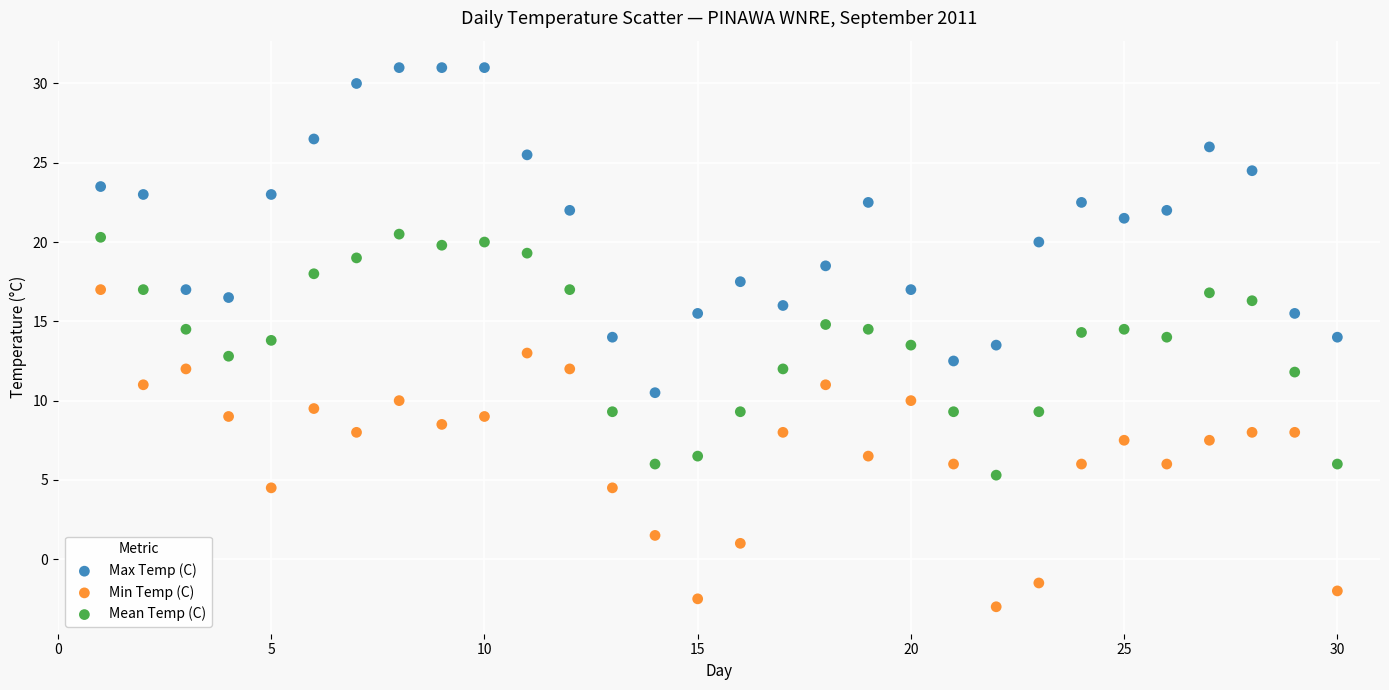

What are all the series names shown in the legend?

Max Temp (C), Min Temp (C), Mean Temp (C)